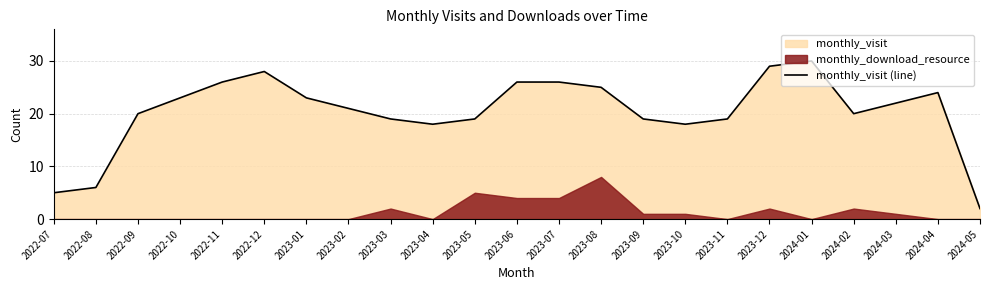

Rank the categories by value from lowest to highest.

2024-05, 2022-07, 2022-08, 2023-04, 2023-10, 2023-03, 2023-05, 2023-09, 2023-11, 2022-09, 2024-02, 2023-02, 2024-03, 2022-10, 2023-01, 2024-04, 2023-08, 2022-11, 2023-06, 2023-07, 2022-12, 2023-12, 2024-01